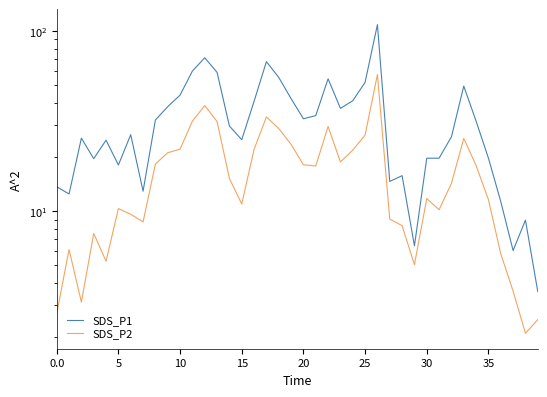

What is the label of the 5th point from the left?

20